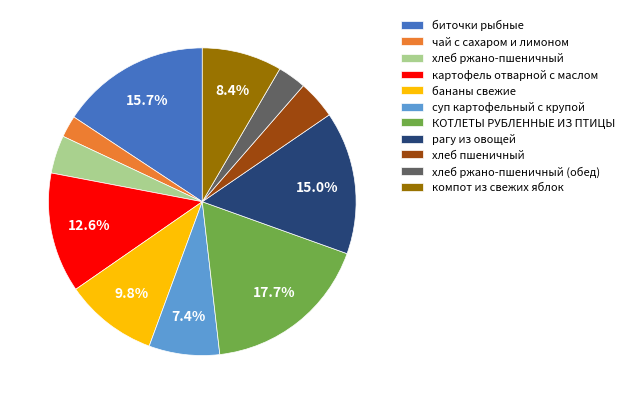

Count the number of slices in the pie.

11